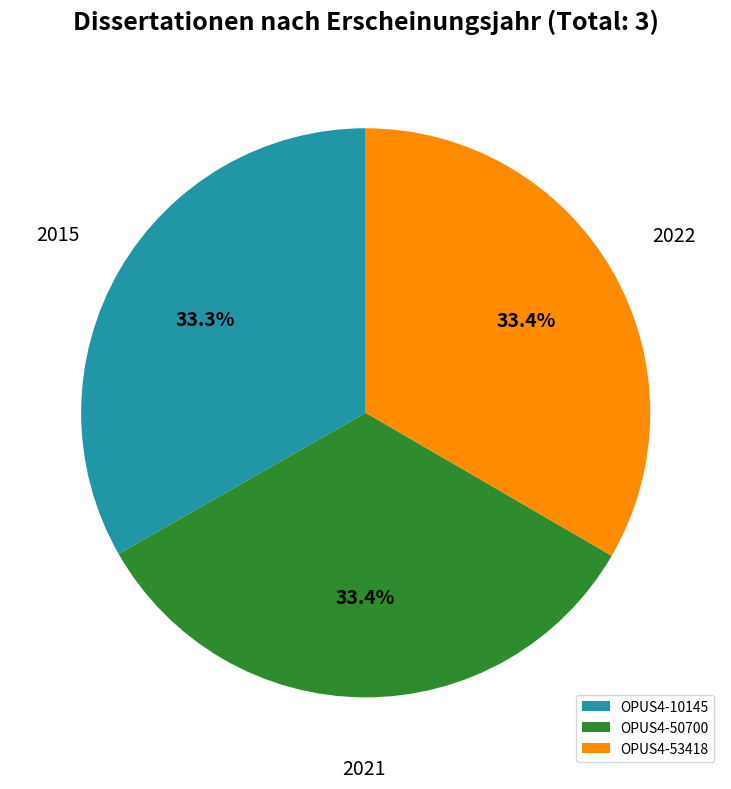

To the nearest percent, what percentage of the pie is OPUS4-10145?

33%